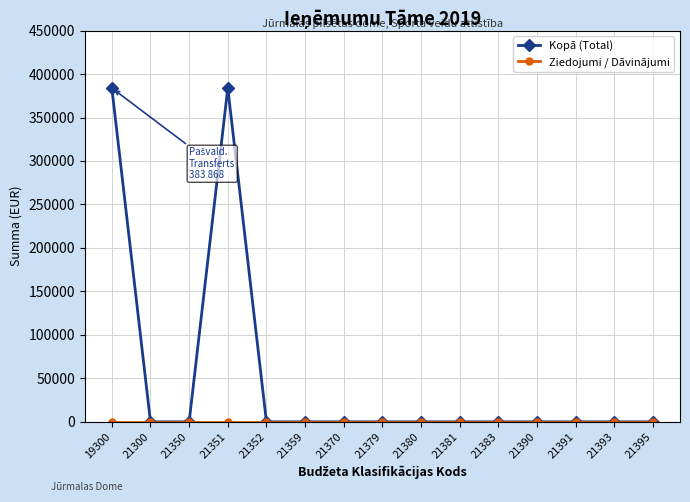

True or false: Kopā (Total) has a value of 0 at 21393.

True